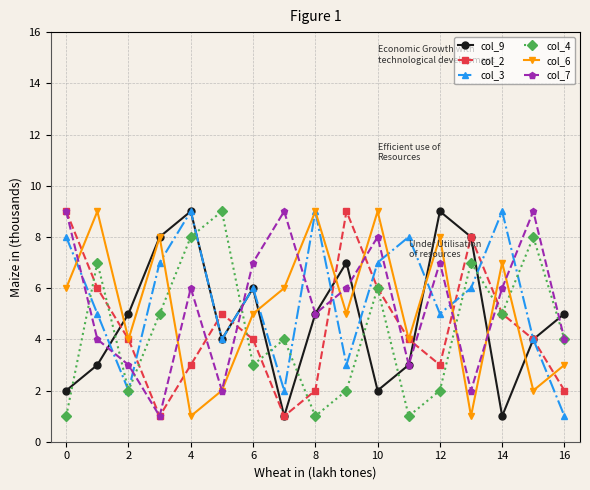

True or false: col_9 has more than 0 interior local peaks.

True